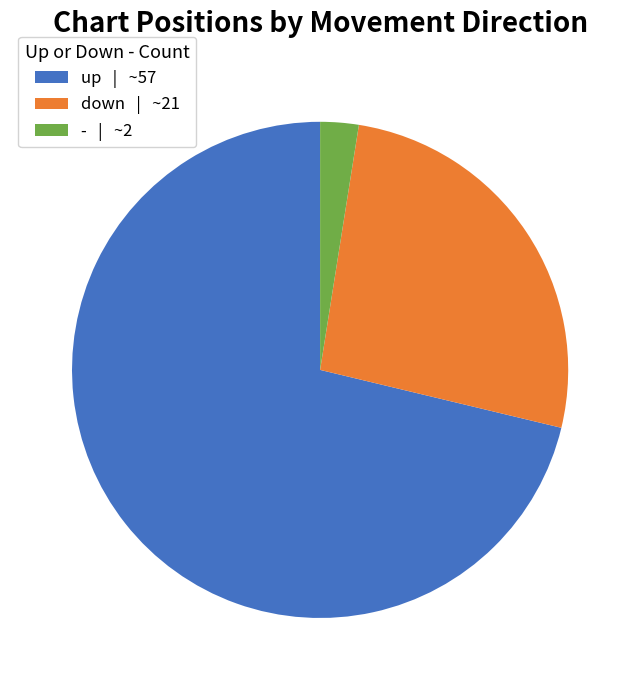

Is it true that up is 65% of the pie?

False